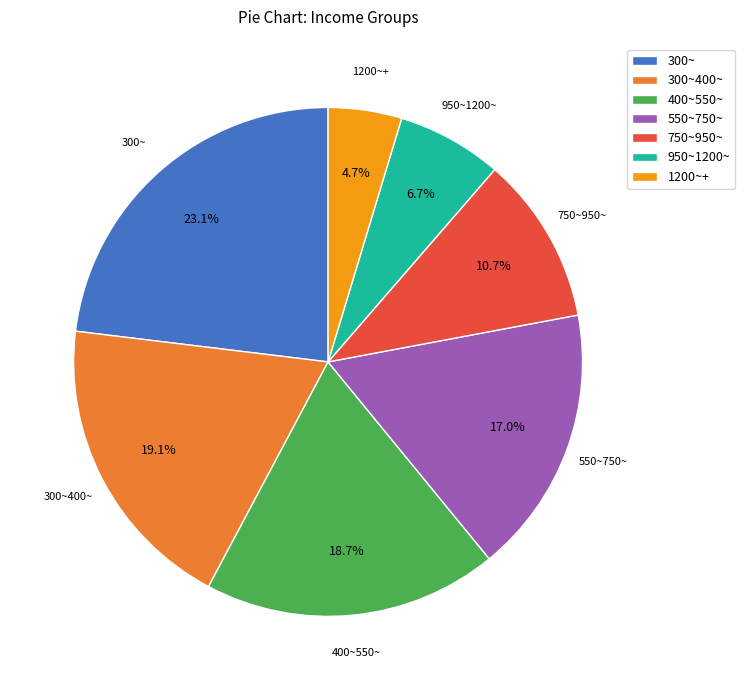

What is the ratio of the value at 300~ to the value at 300~400~?

1.2